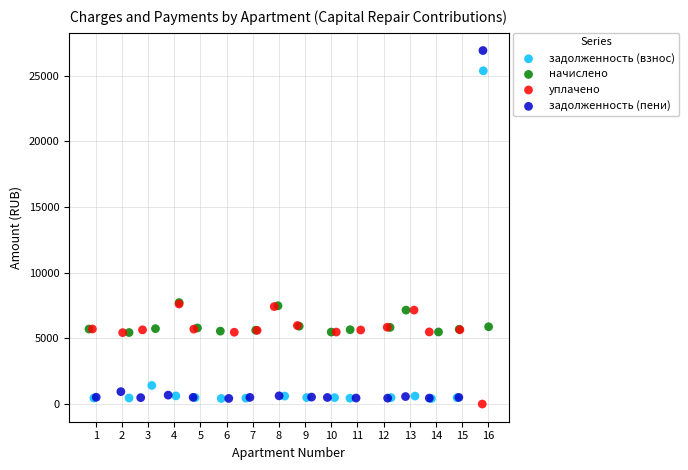

Which series reaches the maximum Y coordinate?

задолженность (пени)